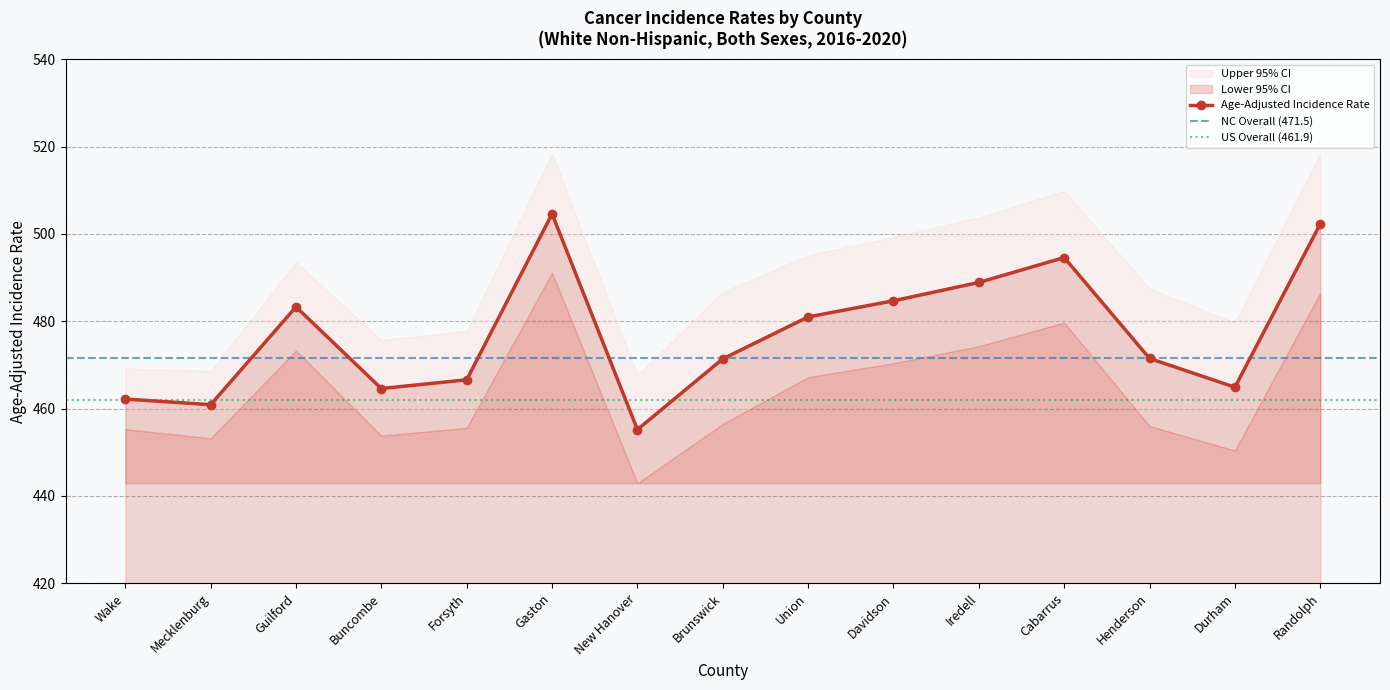

What position from the left is Durham?

14